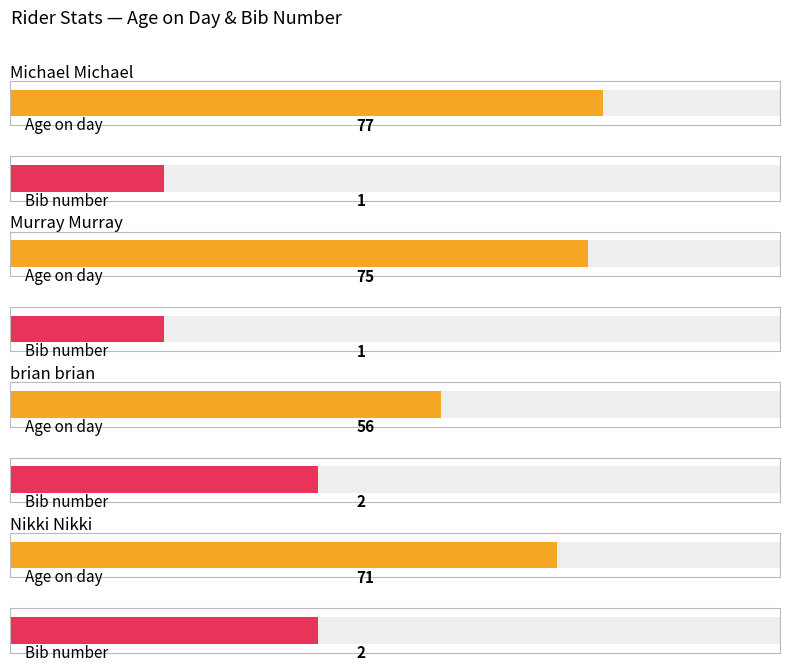

Reading left to right, what are all the values shown in this chart?

age_on_day: 77	75	56	71
bib: 1	1	2	2